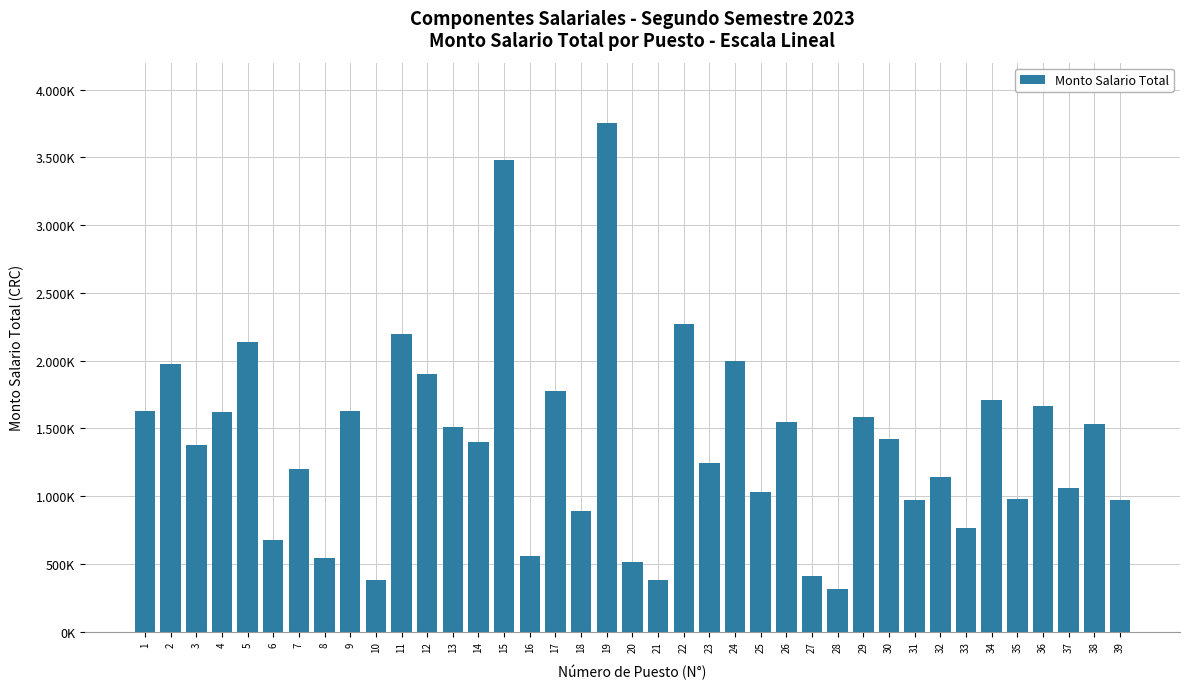

Between 30 and 35, which is larger?

30